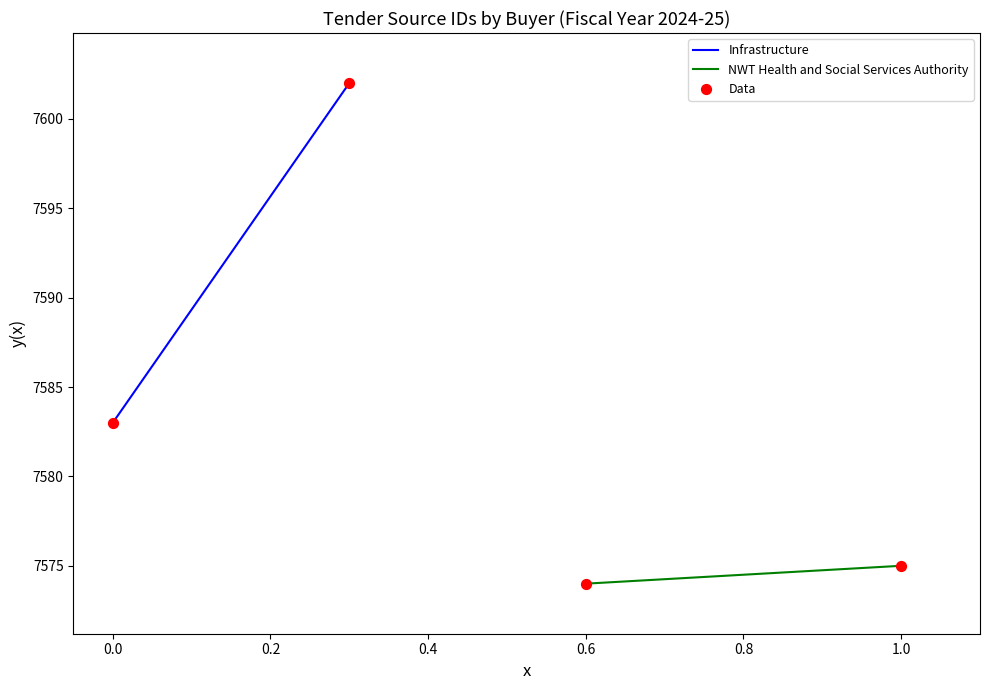

Which series contains the highest Y value?

Infrastructure